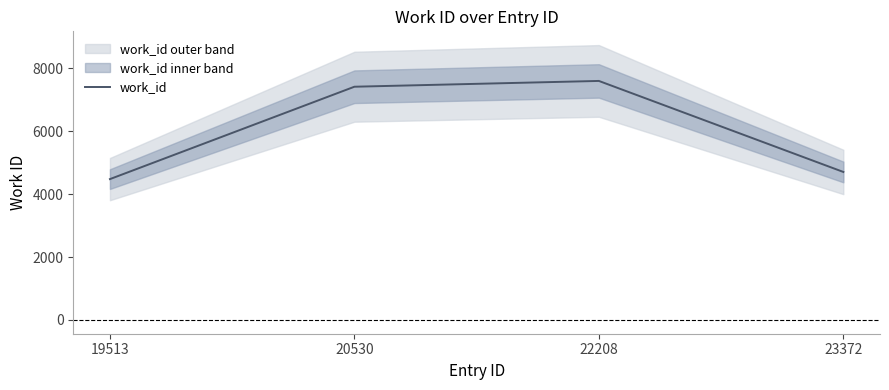

Reading right to left, extract all data points from this chart.

23372=4702	22208=7593	20530=7409	19513=4475